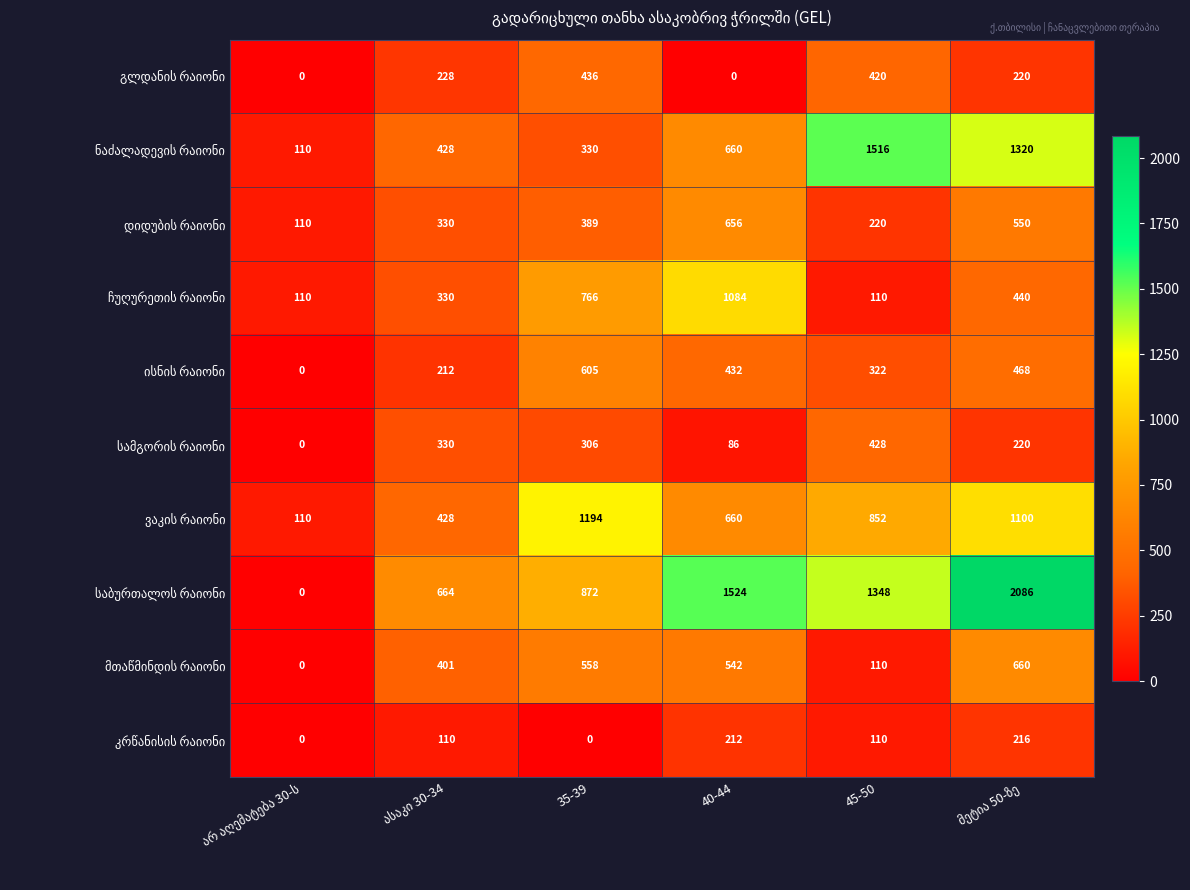

What is the maximum value shown in the chart?

2086